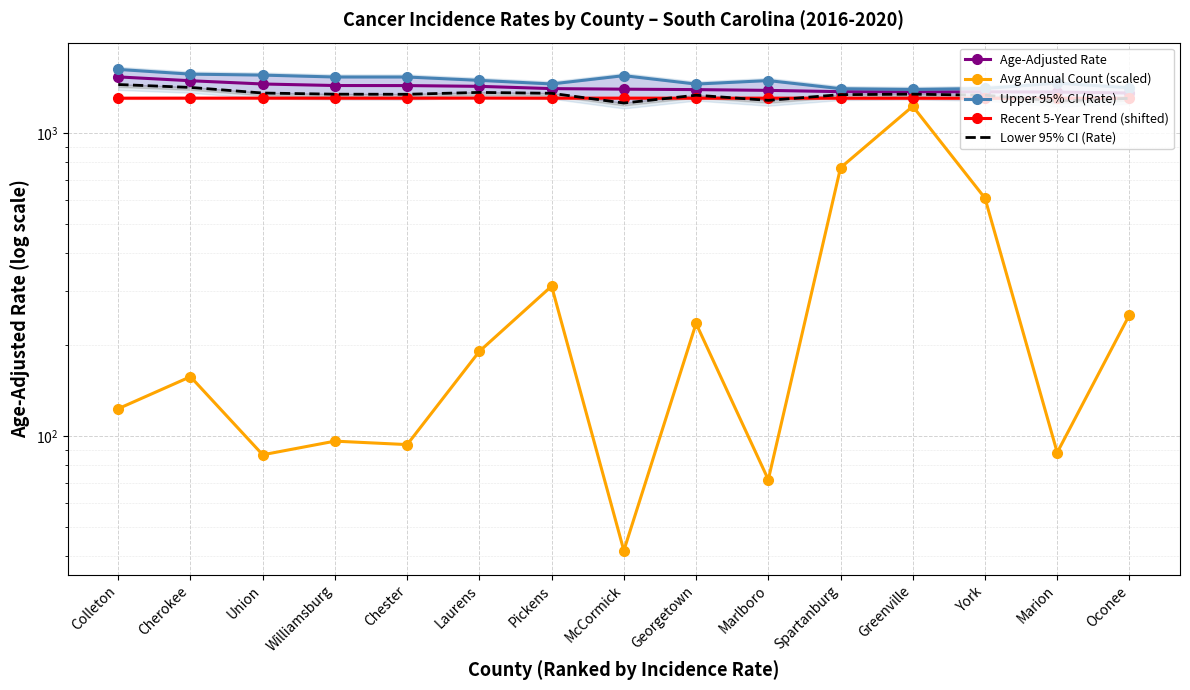

How many lines are shown in the chart?

5